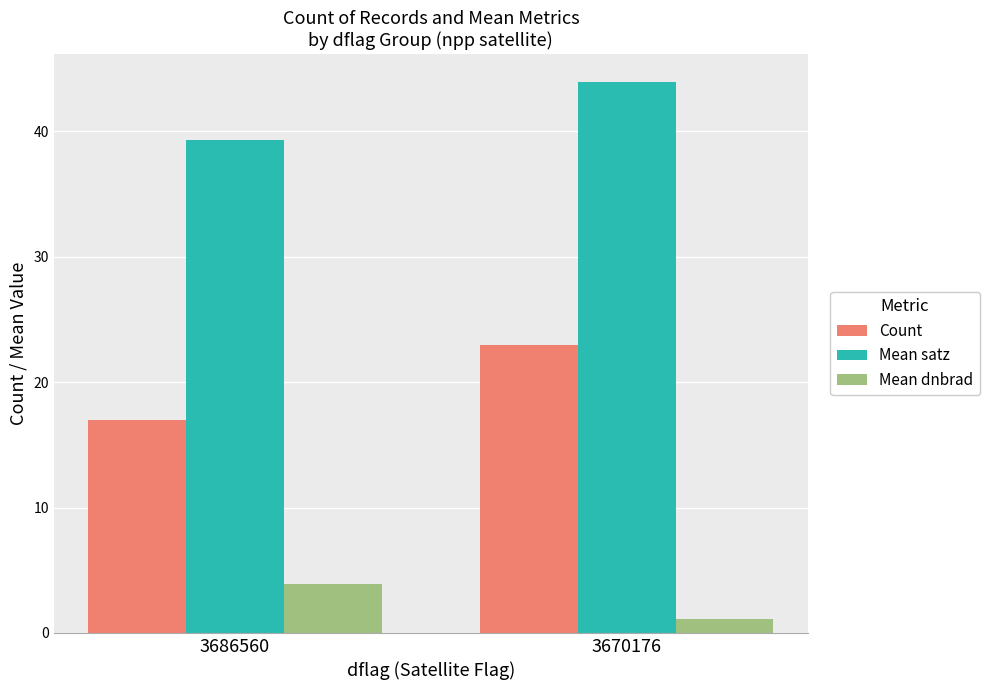

What is the value of the Mean satz bar at the 2nd from the left?

44.0